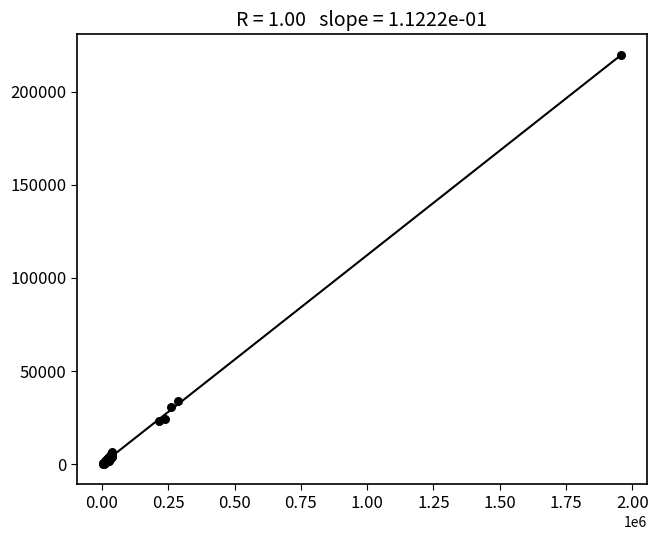

What Y value in the scatter plot is closest to 109890?

34152